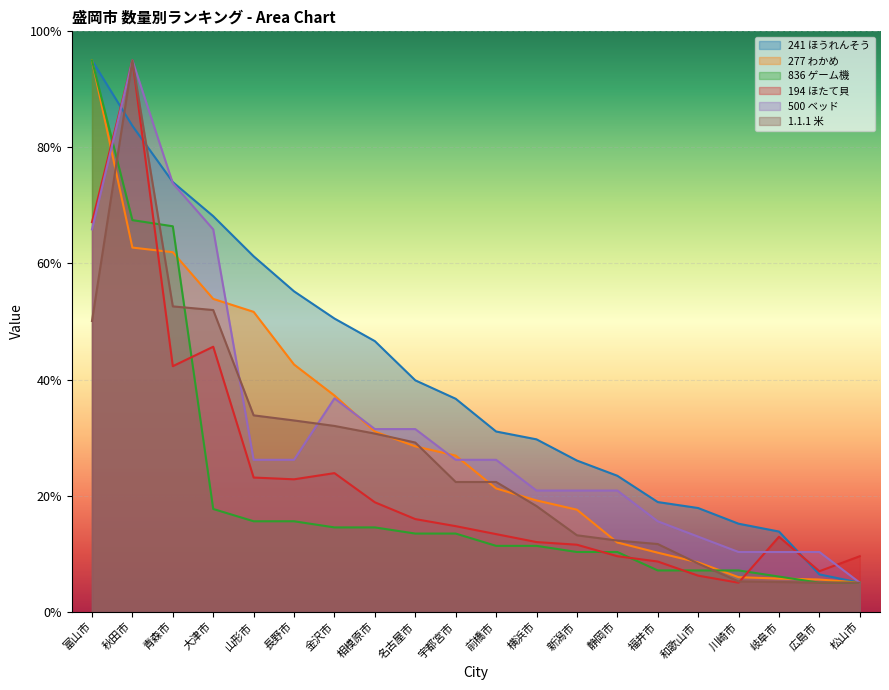

The 500 ベッド series shows 5.0 at 松山市. True or false?

True